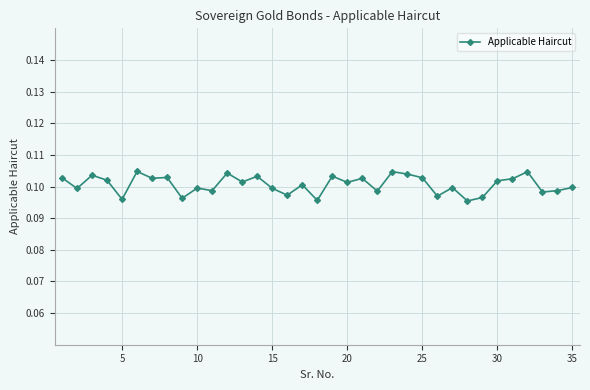

True or false: the data has more than 0 interior local peaks.

True